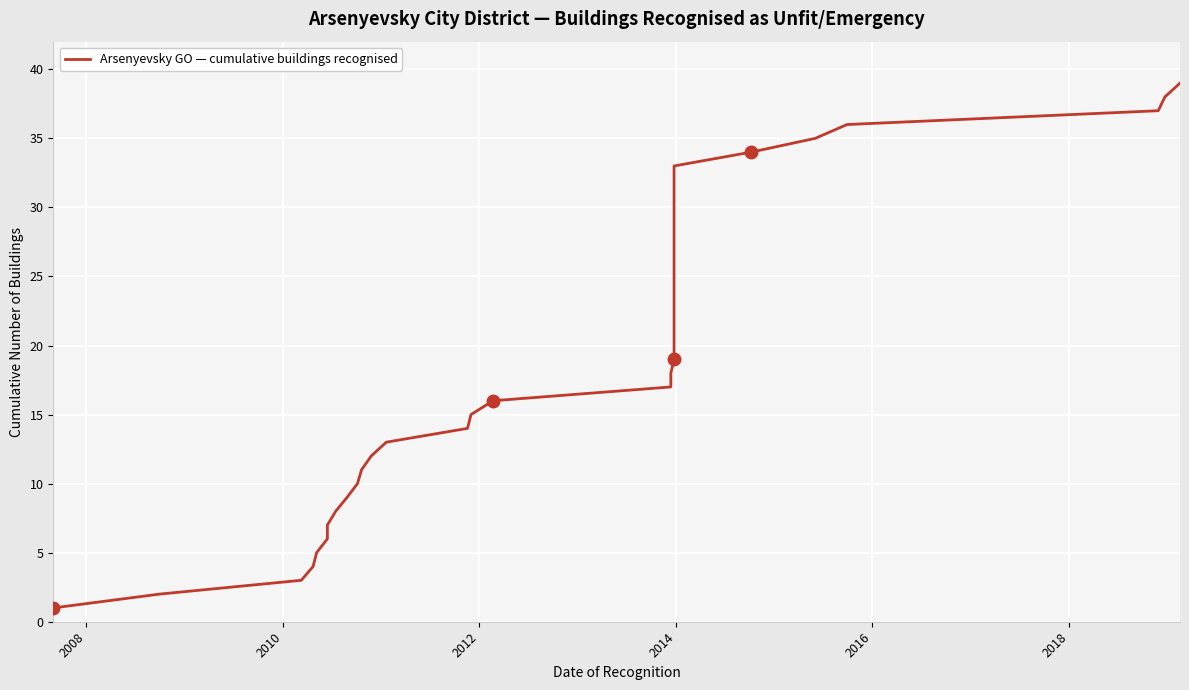

The chart shows a value of 17 at 31. True or false?

False